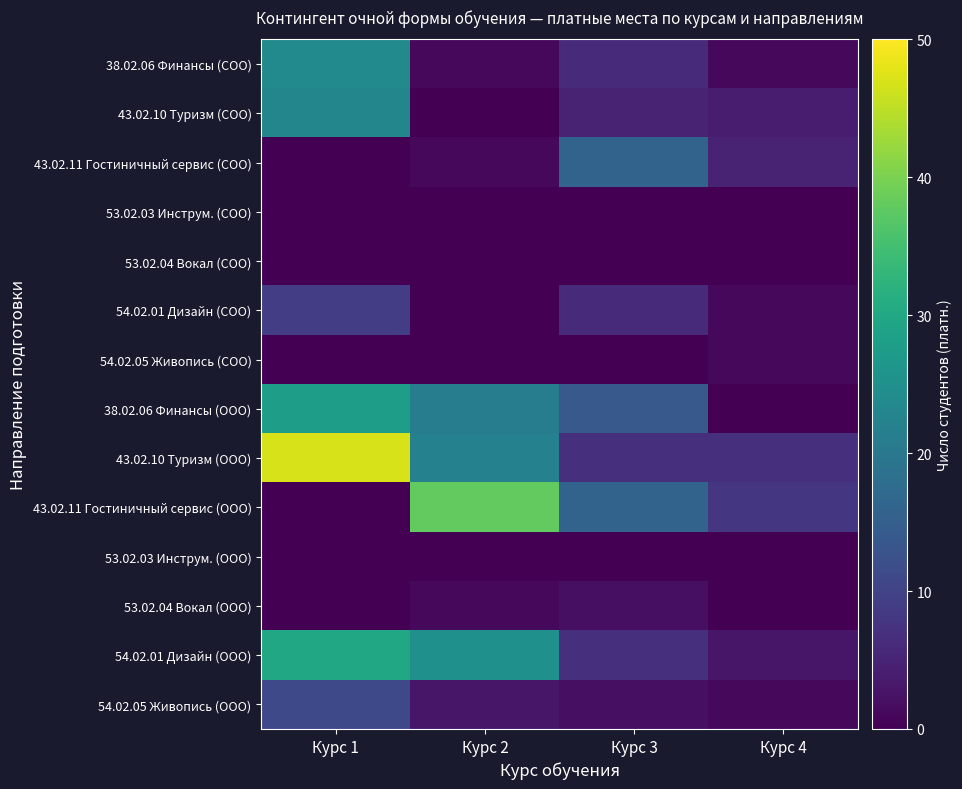

Reading left to right, what are all the values shown in this chart?

38.02.06 Финансы (СОО): Курс 1=24	Курс 2=1	Курс 3=6	Курс 4=1
43.02.10 Туризм (СОО): Курс 1=23	Курс 2=0	Курс 3=5	Курс 4=4
43.02.11 Гостиничный сервис (СОО): Курс 1=0	Курс 2=1	Курс 3=16	Курс 4=5
53.02.03 Инструм. (СОО): Курс 1=0	Курс 2=0	Курс 3=0	Курс 4=0
53.02.04 Вокал (СОО): Курс 1=0	Курс 2=0	Курс 3=0	Курс 4=0
54.02.01 Дизайн (СОО): Курс 1=9	Курс 2=0	Курс 3=6	Курс 4=1
54.02.05 Живопись (СОО): Курс 1=0	Курс 2=0	Курс 3=0	Курс 4=1
38.02.06 Финансы (ООО): Курс 1=28	Курс 2=21	Курс 3=14	Курс 4=0
43.02.10 Туризм (ООО): Курс 1=47	Курс 2=22	Курс 3=7	Курс 4=7
43.02.11 Гостиничный сервис (ООО): Курс 1=0	Курс 2=38	Курс 3=16	Курс 4=8
53.02.03 Инструм. (ООО): Курс 1=0	Курс 2=0	Курс 3=0	Курс 4=0
53.02.04 Вокал (ООО): Курс 1=0	Курс 2=1	Курс 3=2	Курс 4=0
54.02.01 Дизайн (ООО): Курс 1=30	Курс 2=25	Курс 3=7	Курс 4=3
54.02.05 Живопись (ООО): Курс 1=11	Курс 2=3	Курс 3=2	Курс 4=1